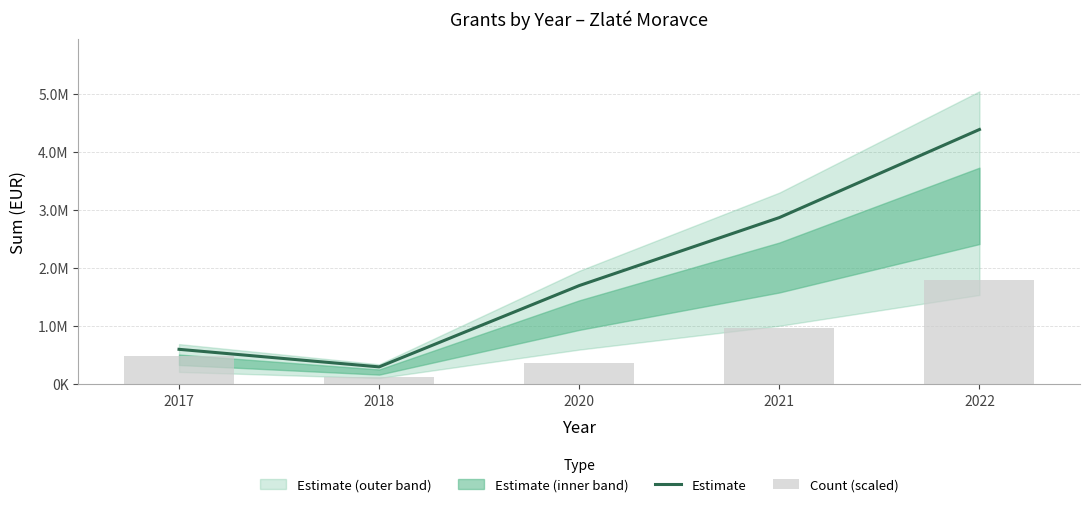

At which category is the sum across all series the highest?

2022